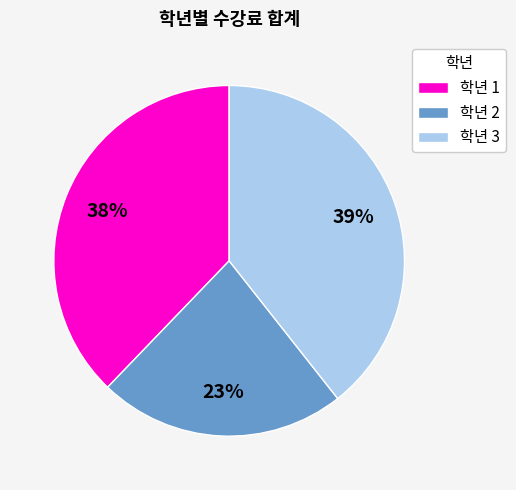

Count the number of slices in the pie.

3